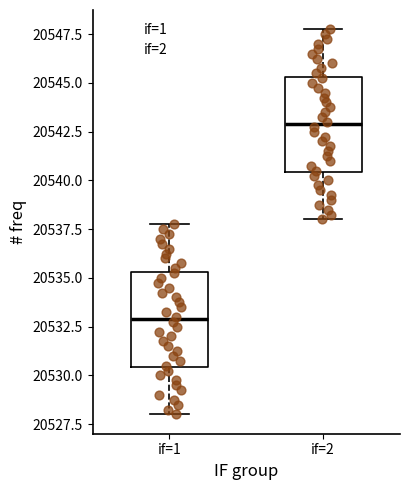

Reading left to right, read every box against the y-axis: the position of its median line, the range the box covers, and the ends of its whiskers. The values are not printed on the chart, so give them approximately, as read against the axis.

if=1: median 20533.0, box 20530.5 to 20535.5, whiskers 20528.0 to 20538.0
if=2: median 20543.0, box 20540.5 to 20545.5, whiskers 20538.0 to 20548.0